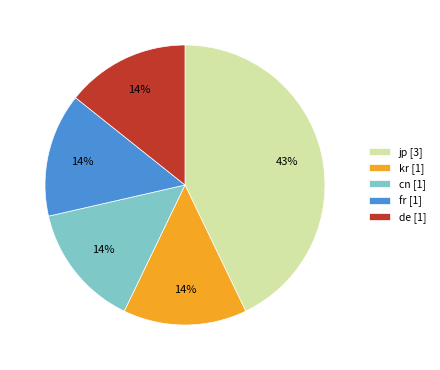

True or false: de accounts for 14% of the total.

True